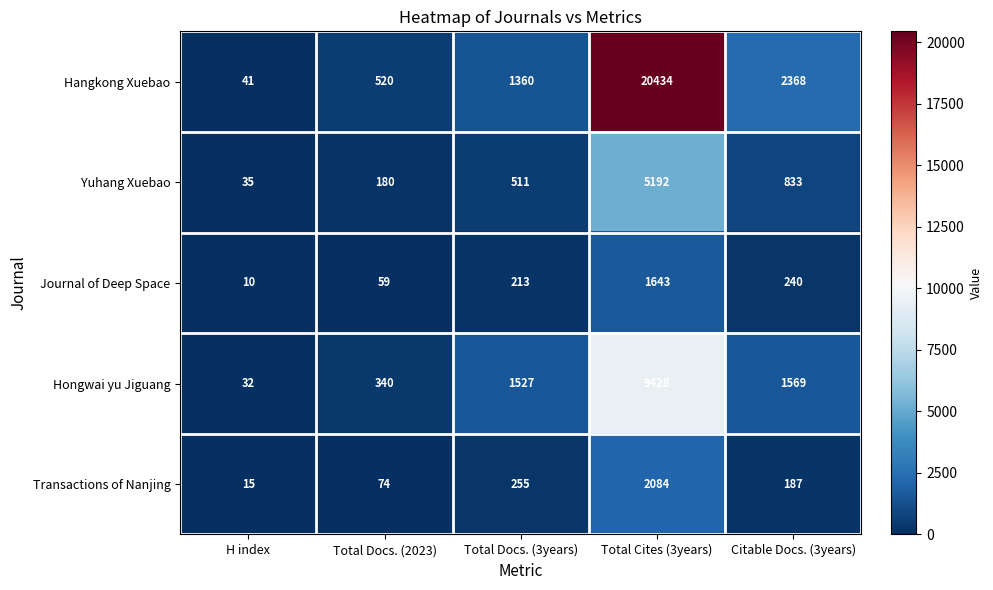

What is the difference between the Transactions of Nanjing values at Total Docs. (2023) and Total Cites (3years)?

2010